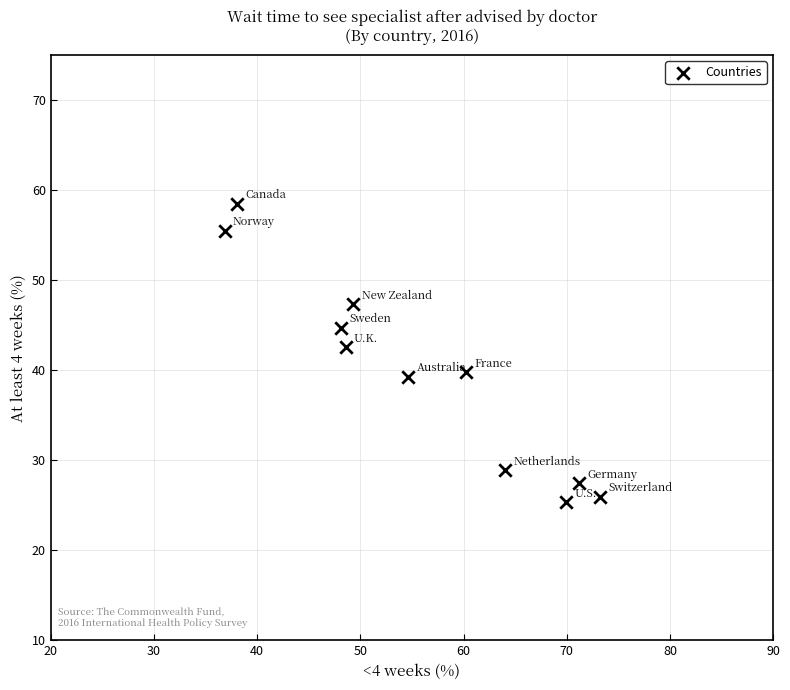

What is the range of Y values (max minus min)?

33.2